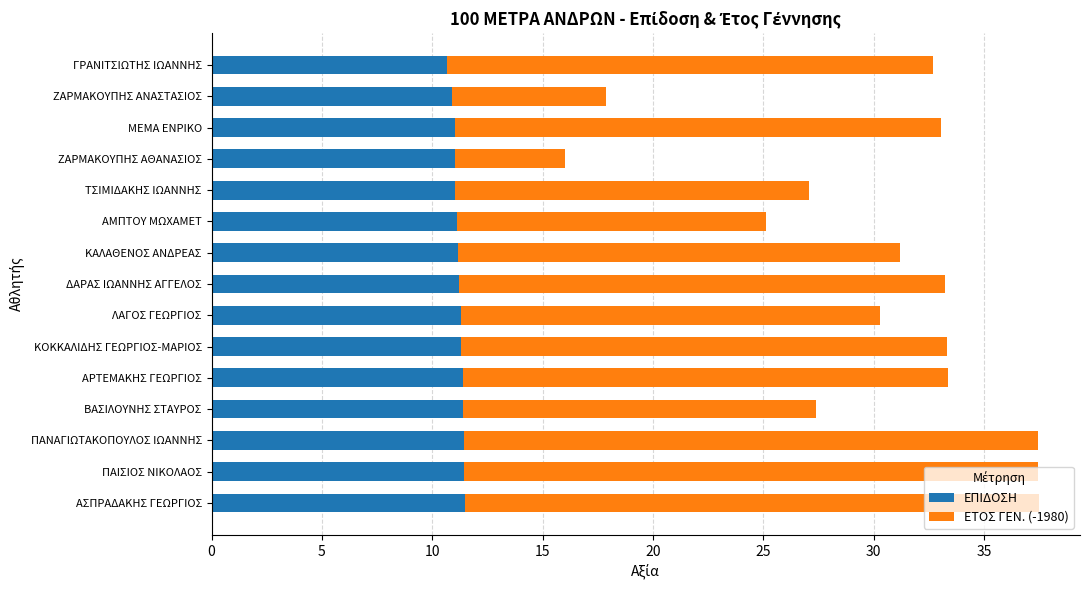

The value of ΕΠΙΔΟΣΗ at ΛΑΓΟΣ ΓΕΩΡΓΙΟΣ is 17.8. True or false?

False